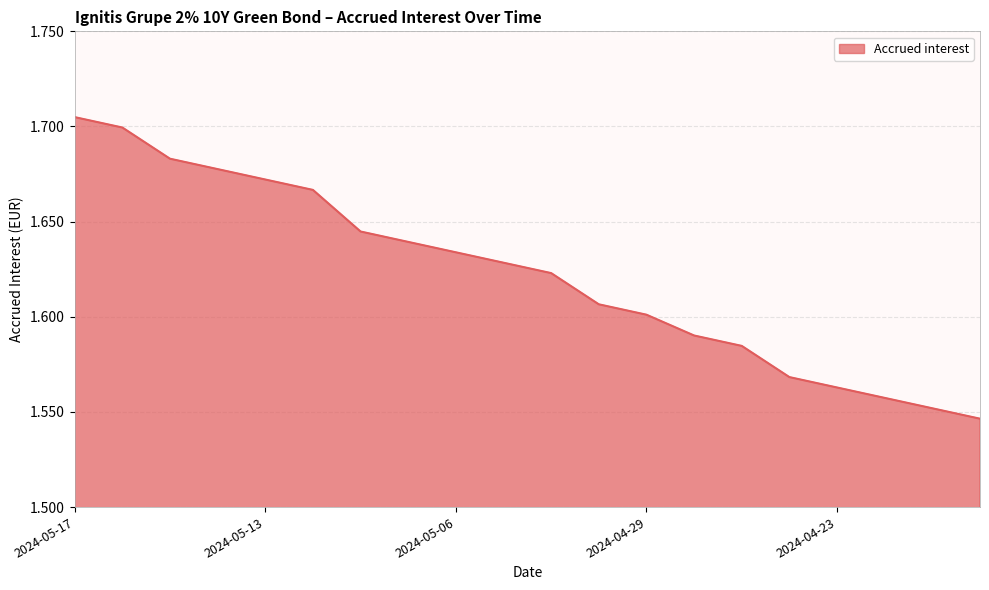

At which label is the value closest to 1?

2024-04-18